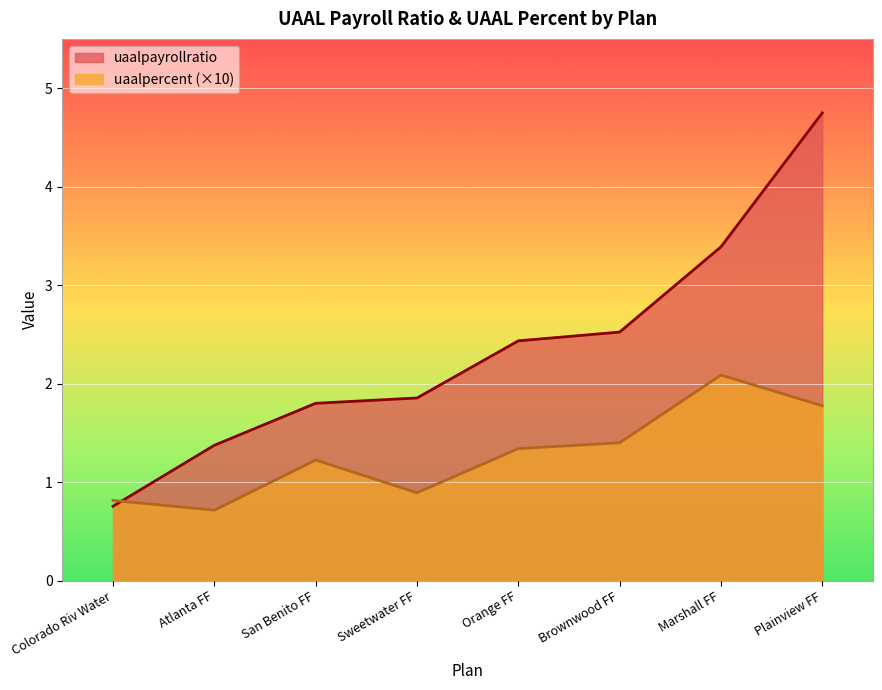

Where is uaalpayrollratio nearest to the value 2?

Sweetwater FF